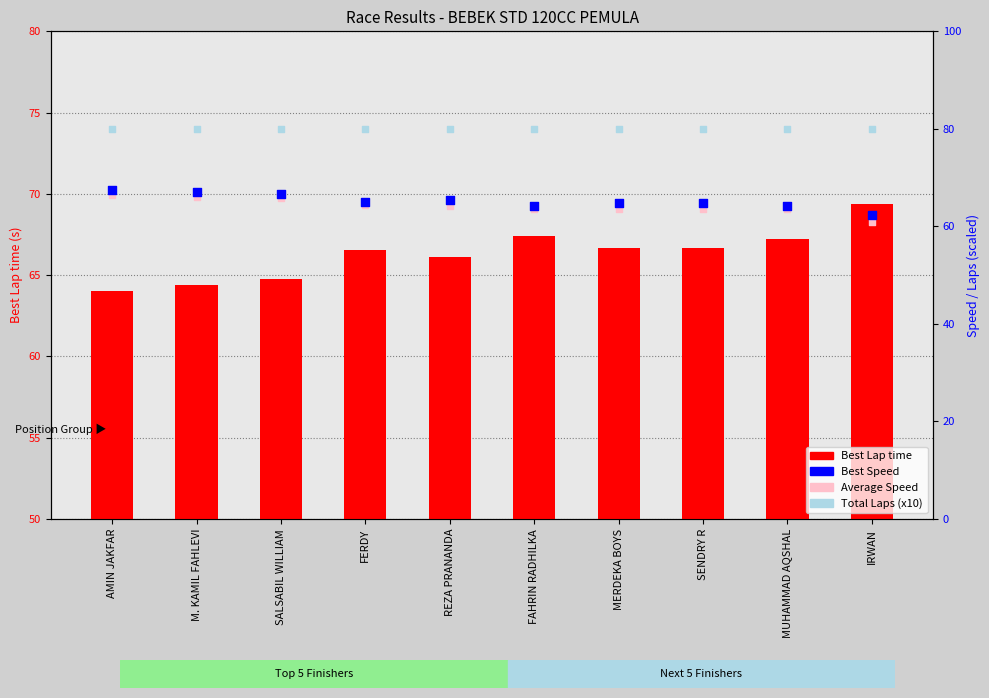

Which series has the largest total across all categories?

Total Laps (x10)